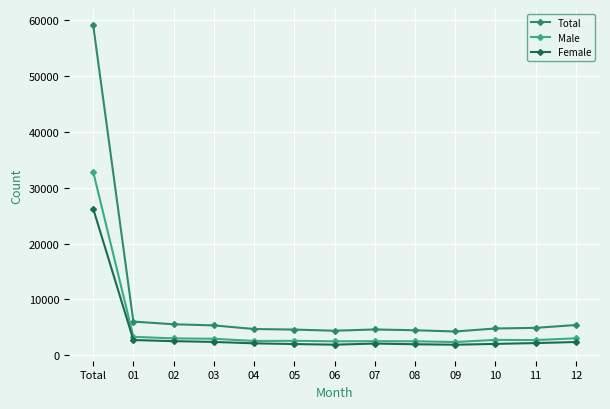

List the series in order of their overall mean, highest first.

Total, Male, Female